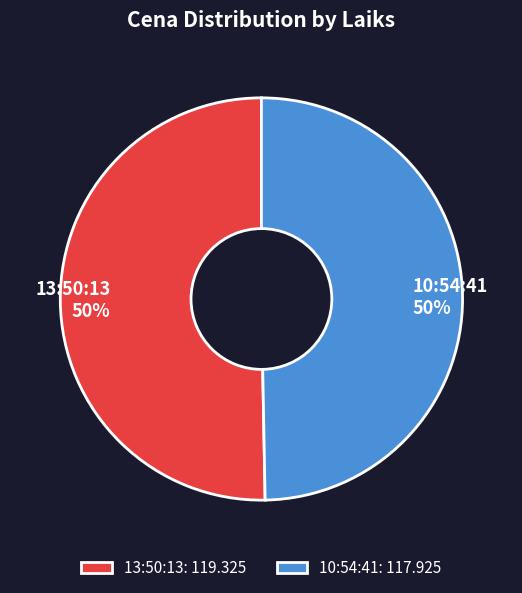

Approximately how many times larger is the value at 13:50:13 compared to 10:54:41?

1.0